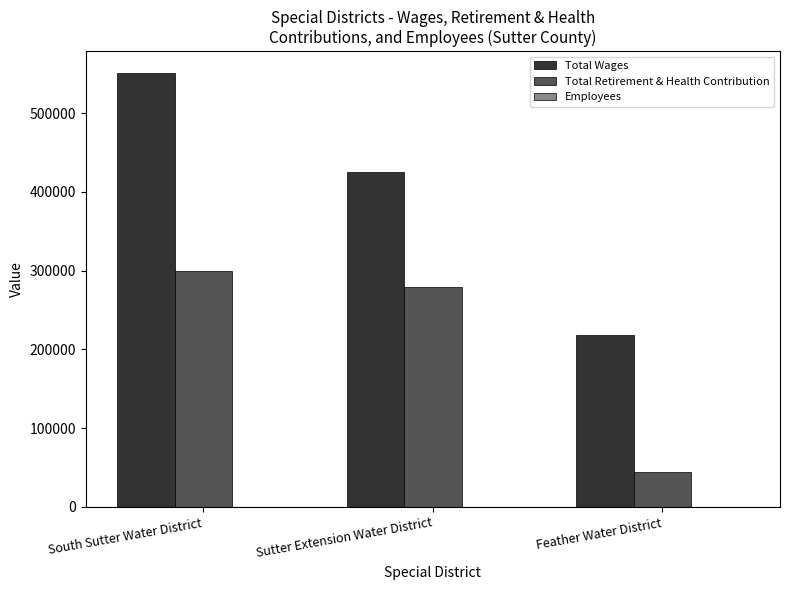

What is the sum of all Total Retirement & Health Contribution values?

622733